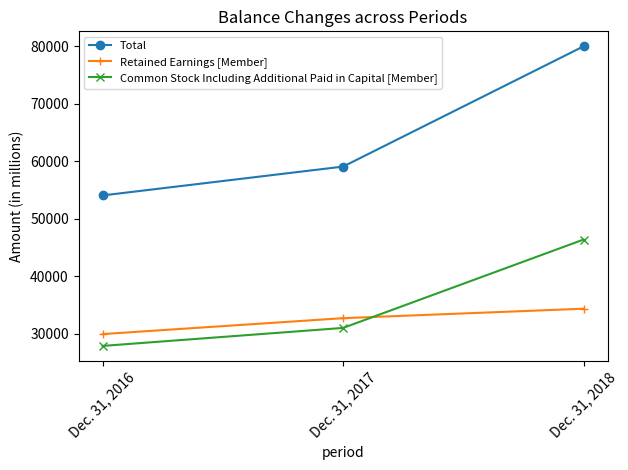

List the series in order of their peak value, lowest first.

Retained Earnings [Member], Common Stock Including Additional Paid in Capital [Member], Total